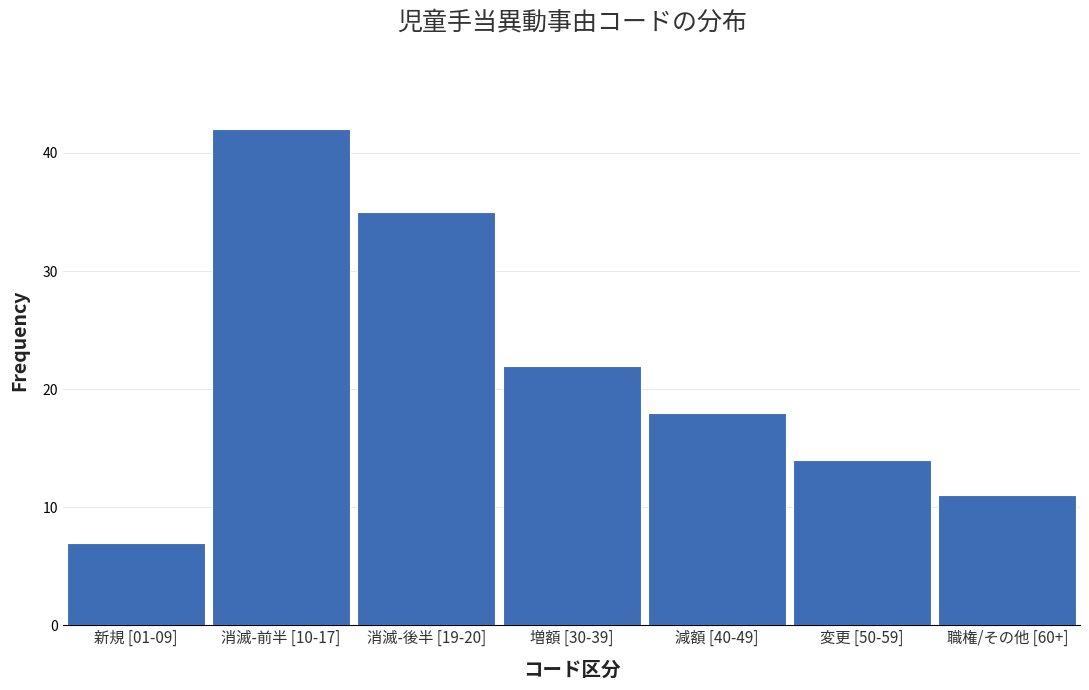

Reading right to left, extract all data points from this chart.

職権/その他 [60+]=11	変更 [50-59]=14	減額 [40-49]=18	増額 [30-39]=22	消滅-後半 [19-20]=35	消滅-前半 [10-17]=42	新規 [01-09]=7